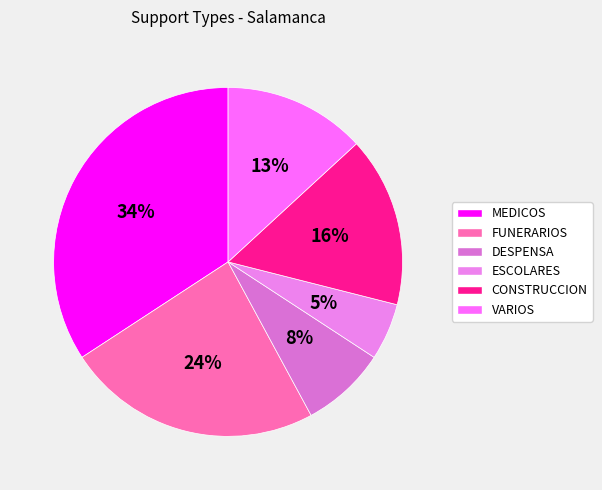

True or false: VARIOS accounts for 25% of the total.

False